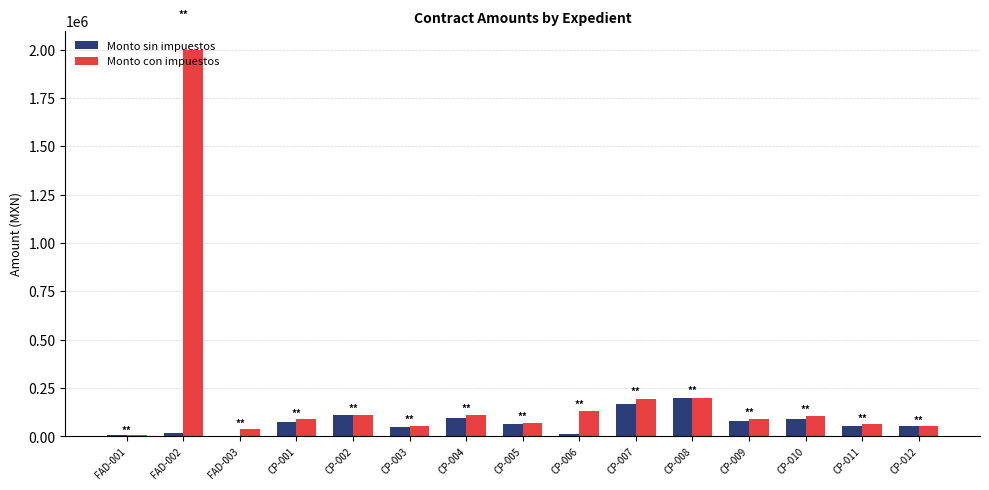

The value of Monto con impuestos at CP-010 is 104803.0. True or false?

True